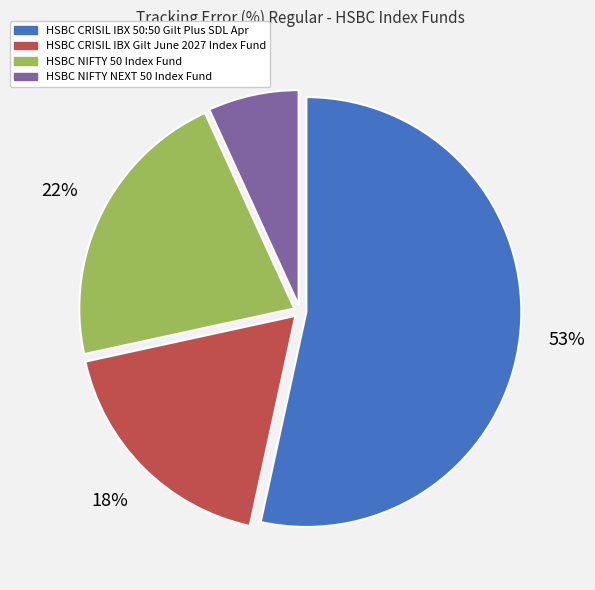

Which slice is the smallest?

HSBC NIFTY NEXT 50 Index Fund